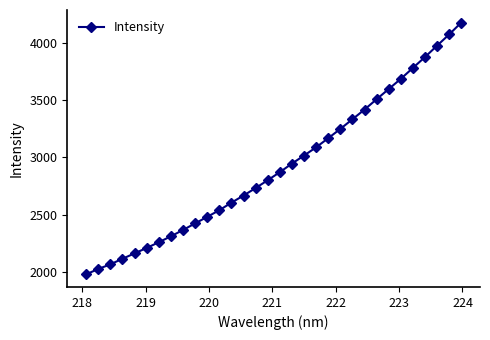

True or false: the data has more than 2 interior local peaks.

False